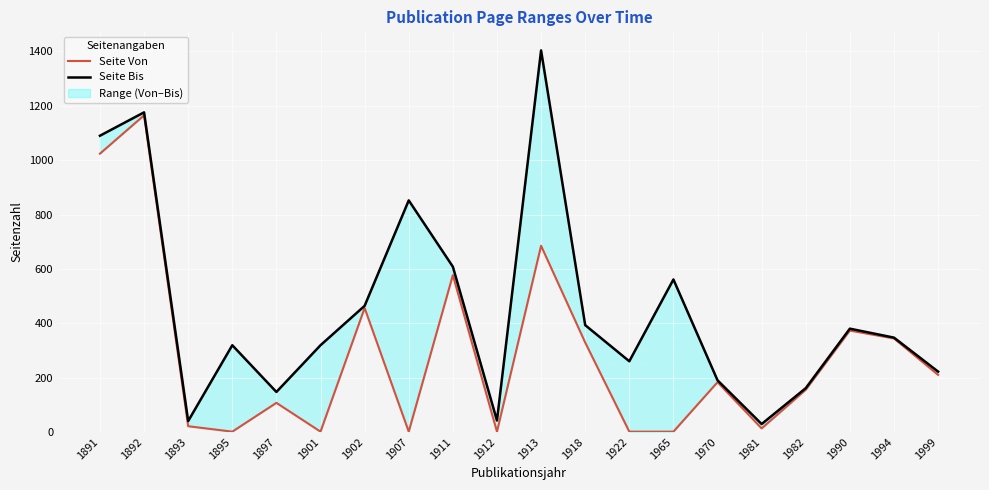

What is the maximum value for Seite Bis?

1404